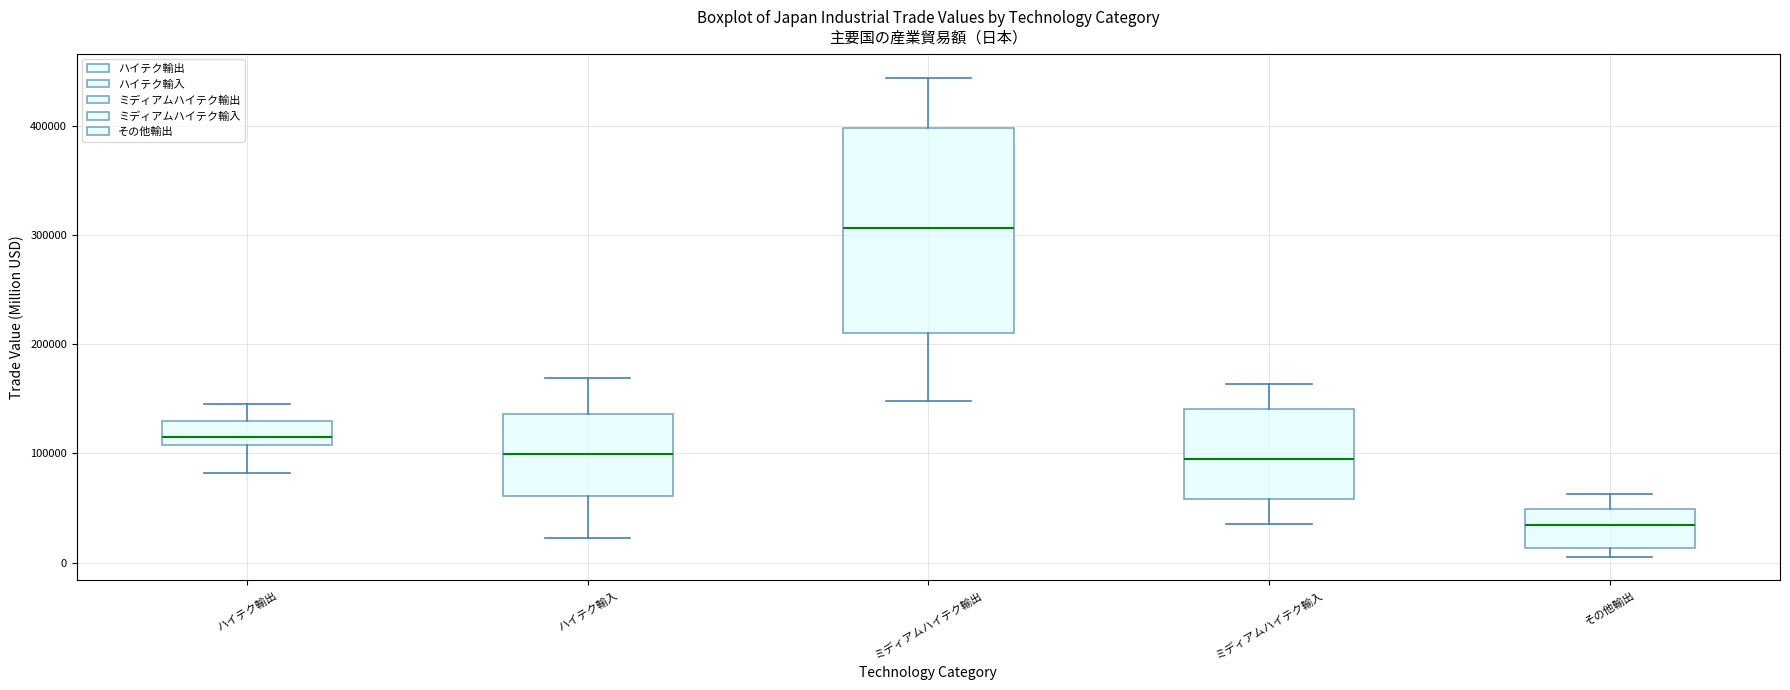

Which box's median line is the lowest?

その他輸出